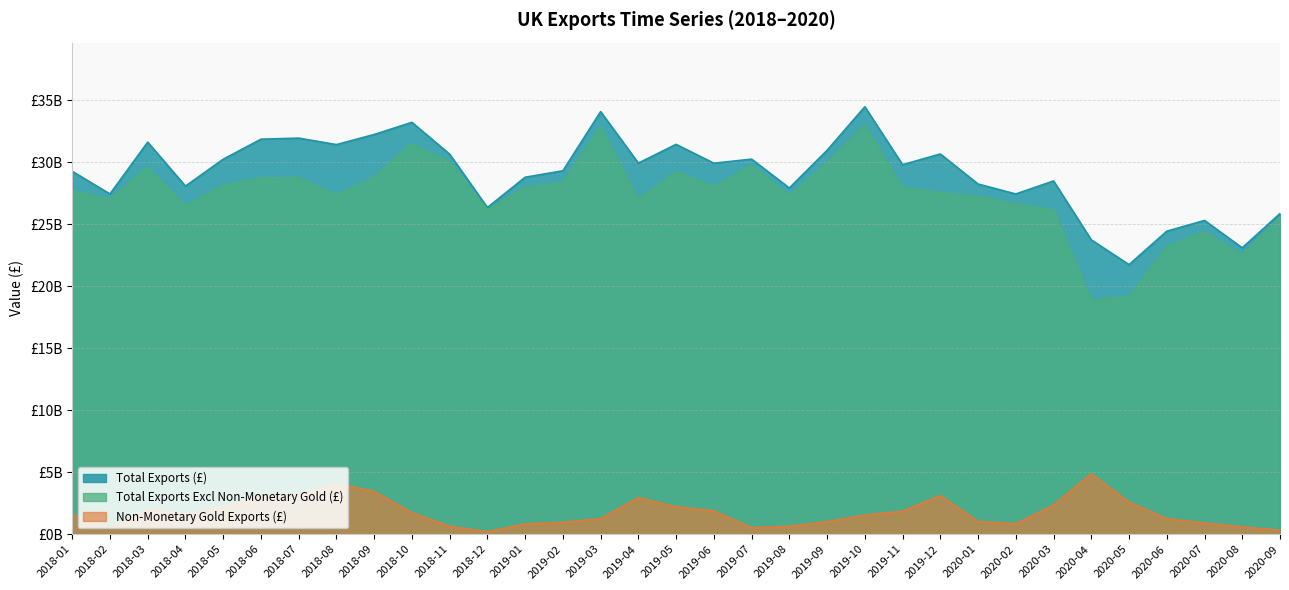

How many categories are shown in the chart?

33